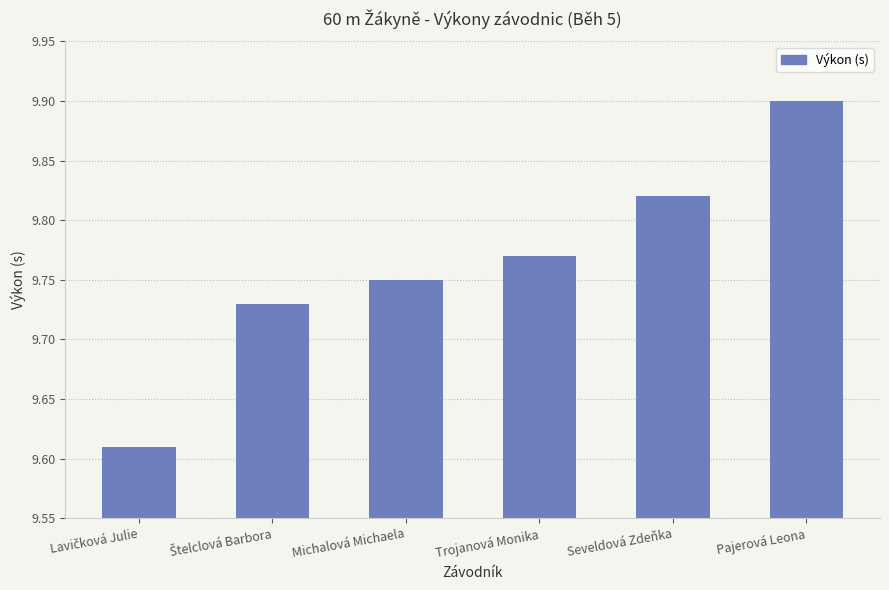

How many values are between 9 and 10?

6